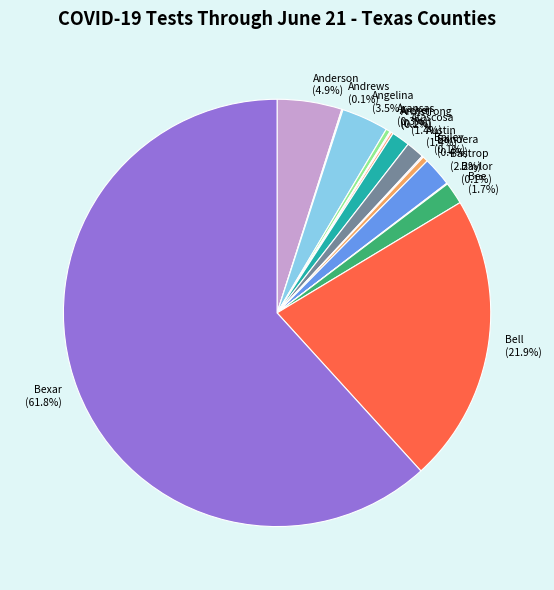

Between Angelina and Anderson, which is larger?

Anderson